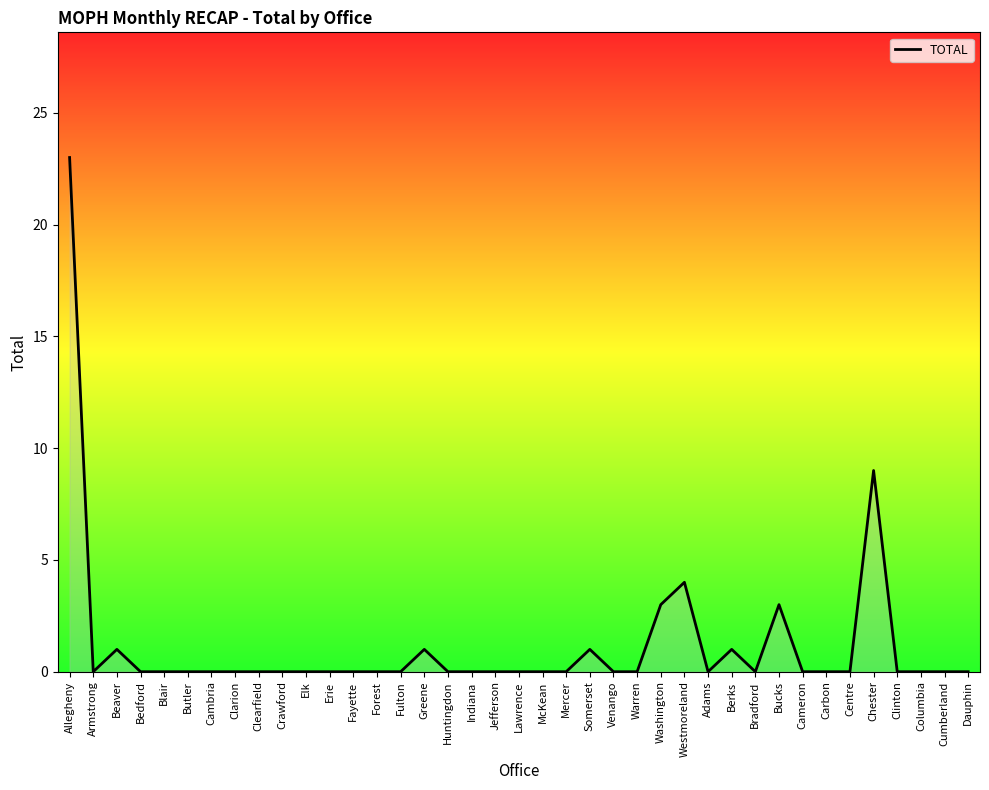

Approximately how many times larger is the value at Washington compared to Bucks?

1.0